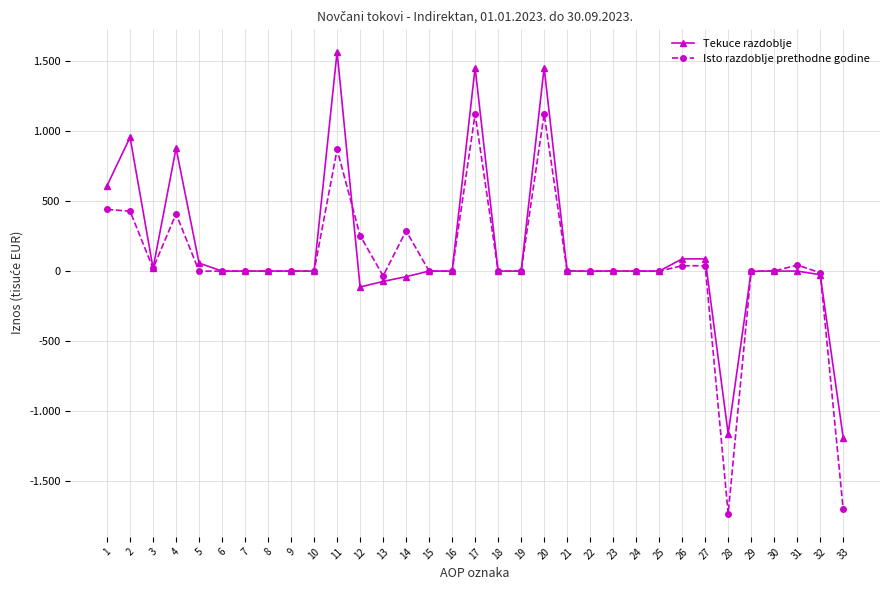

Does the chart have visible grid lines?

Yes